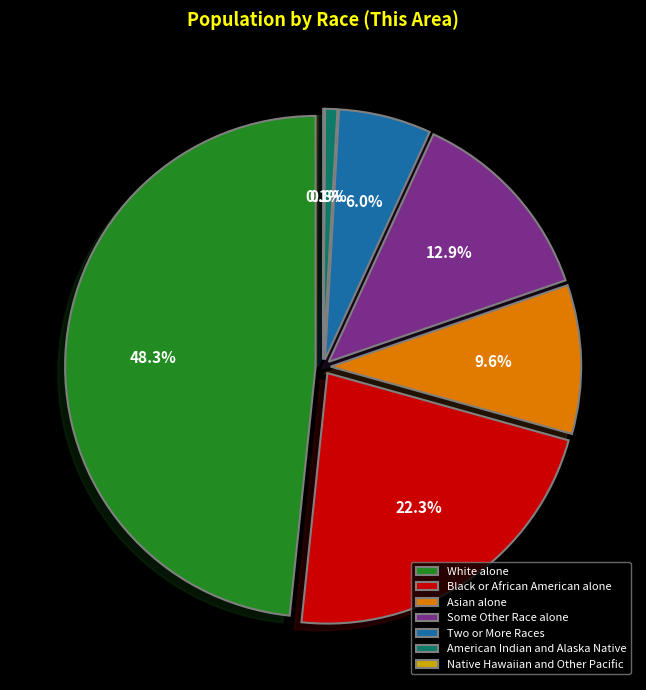

Is there a majority slice in this chart?

No